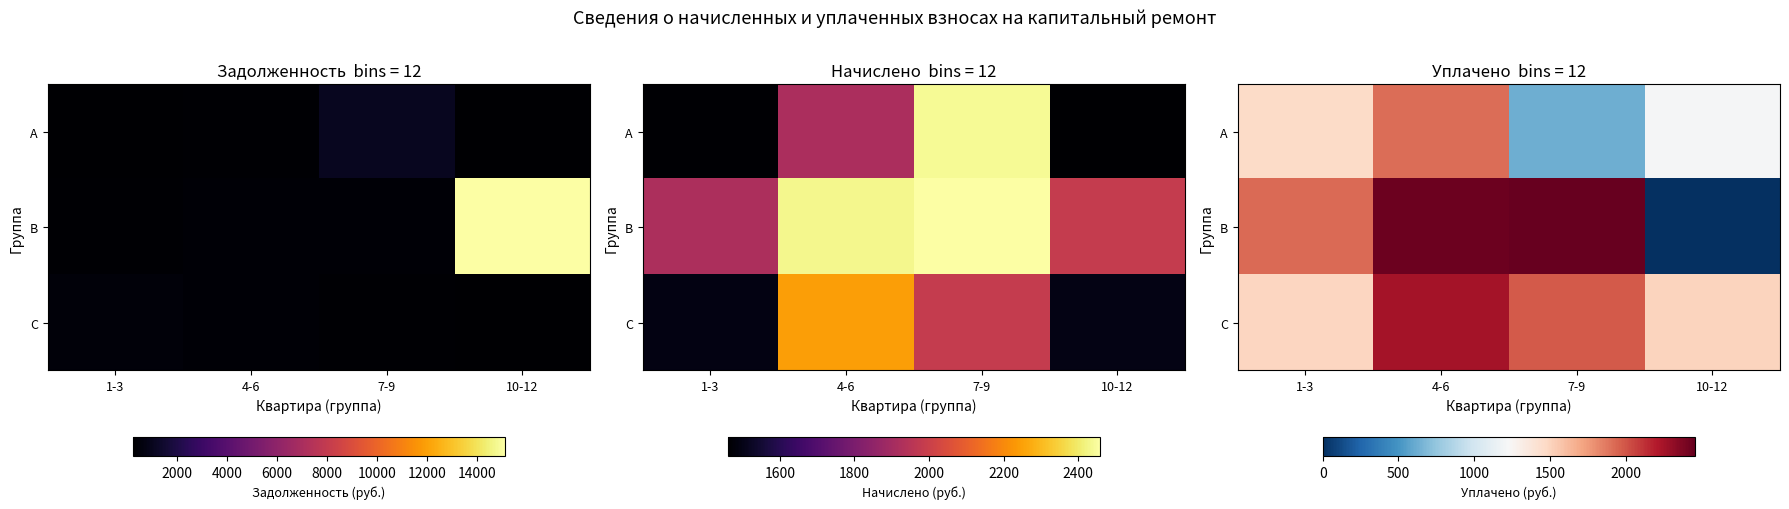

What is the highest value of the C series?

2251.6